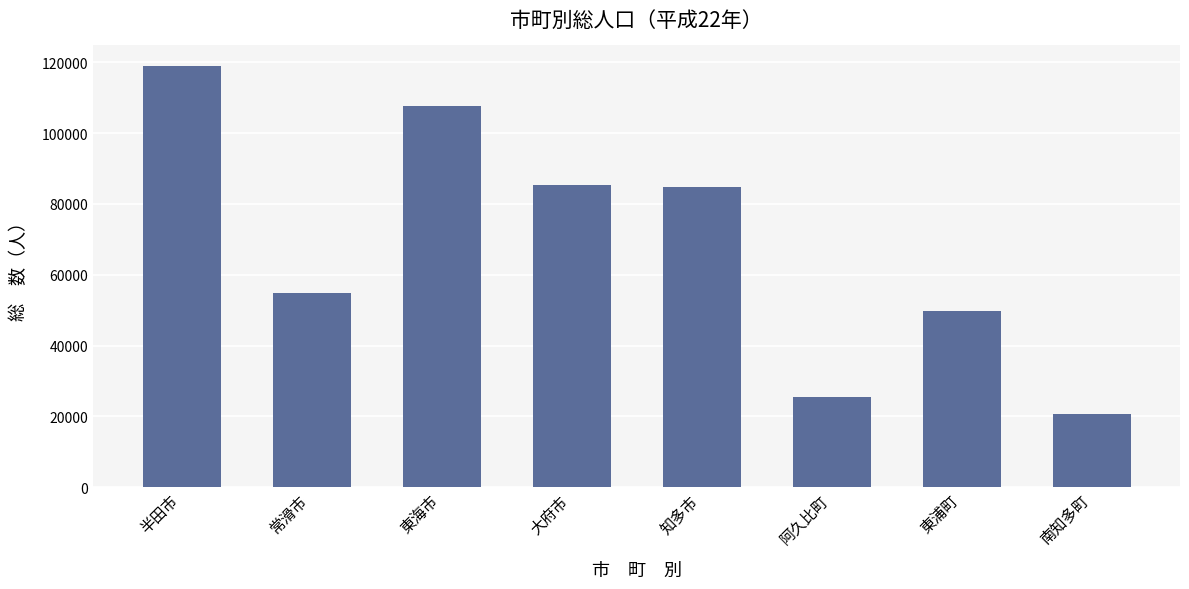

Is it true that the value at 東海市 is 107690?

True